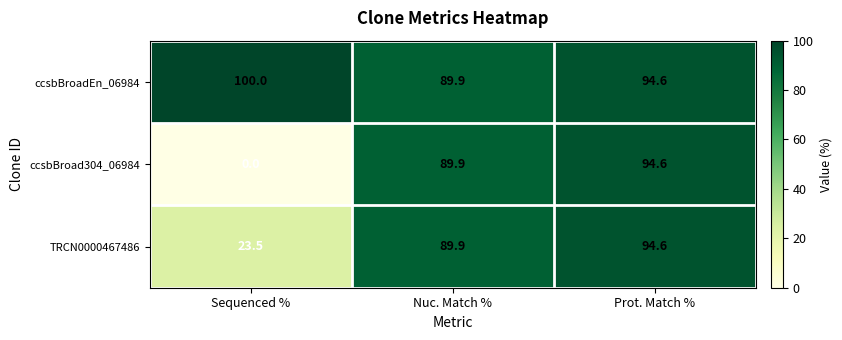

What is the spread (max minus min) of values at Sequenced %?

100.0